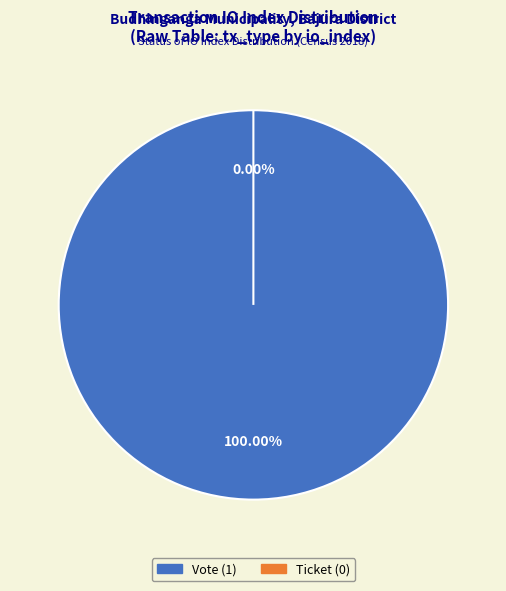

To the nearest percent, what is the difference between the Vote and Ticket slice percentages?

100%